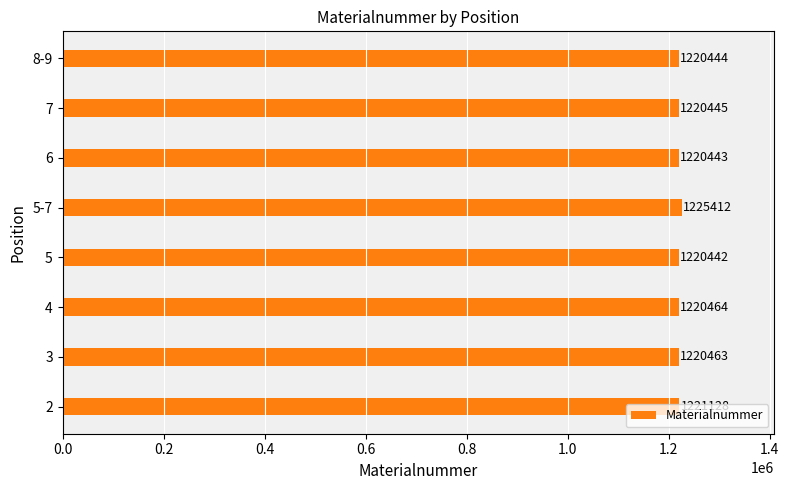

Does the chart contain stacked bars?

No